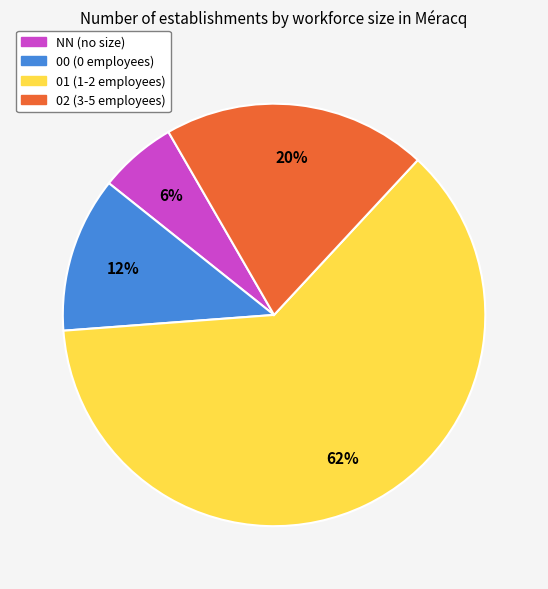

To the nearest percent, what is the average slice percentage?

25%